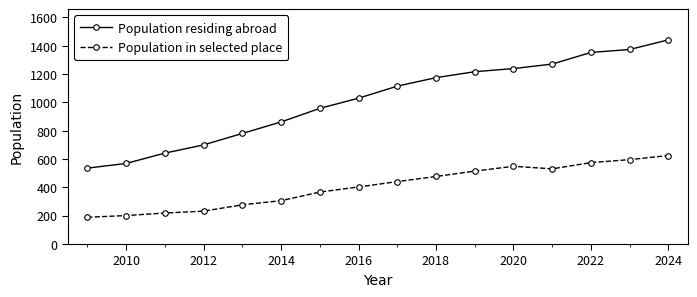

True or false: Population residing abroad and Population in selected place cross at least once.

False